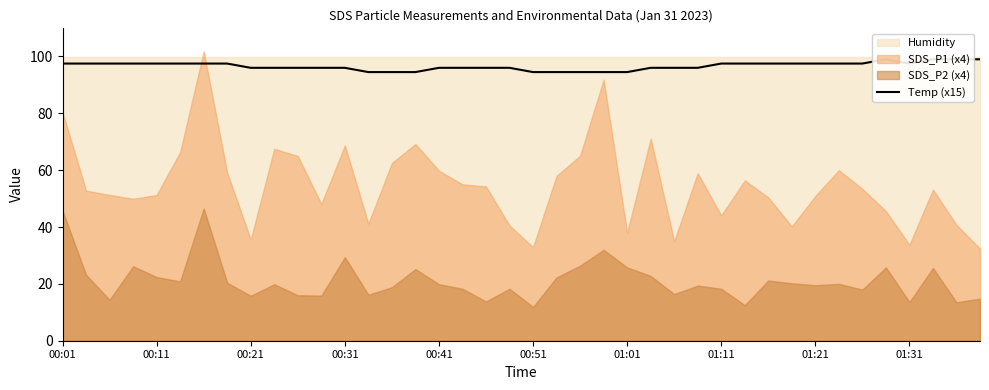

What is the average value?

96.6